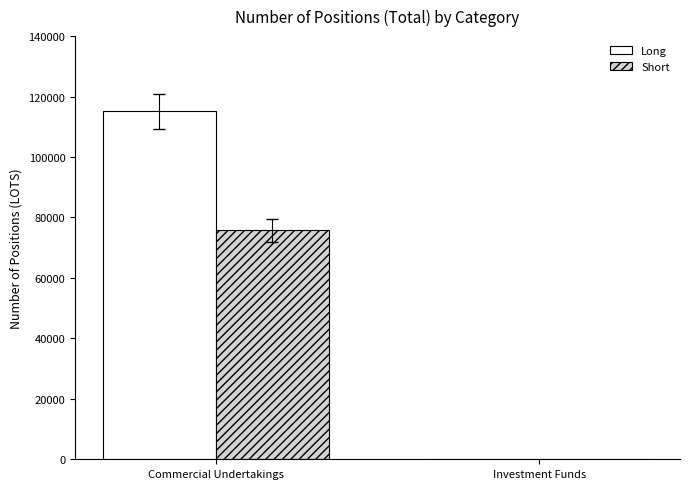

Which series changed the most between Commercial Undertakings and Investment Funds?

Long